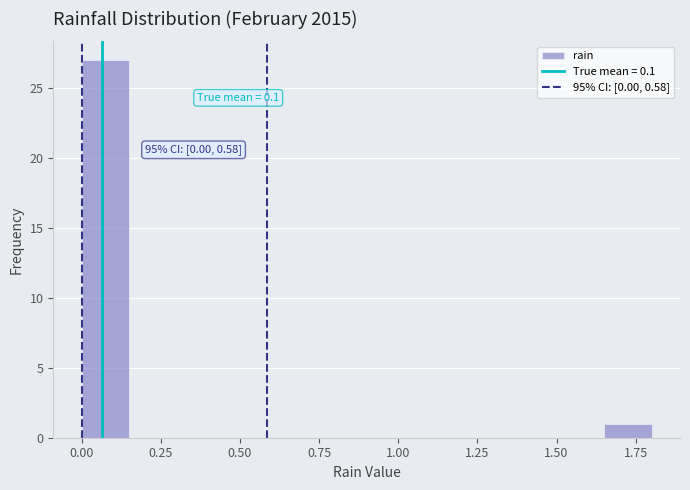

Around what value on the x-axis is the tallest bar? Give the approximate position of its centre, as read against the axis.

0.10